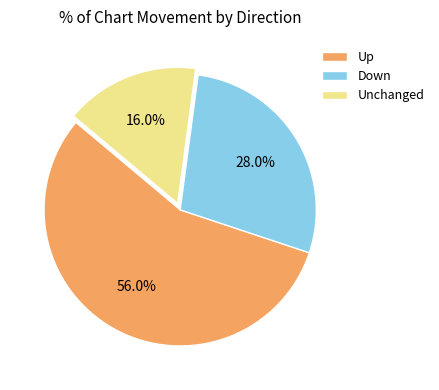

Approximately how many times larger is the value at Down compared to Up?

0.5